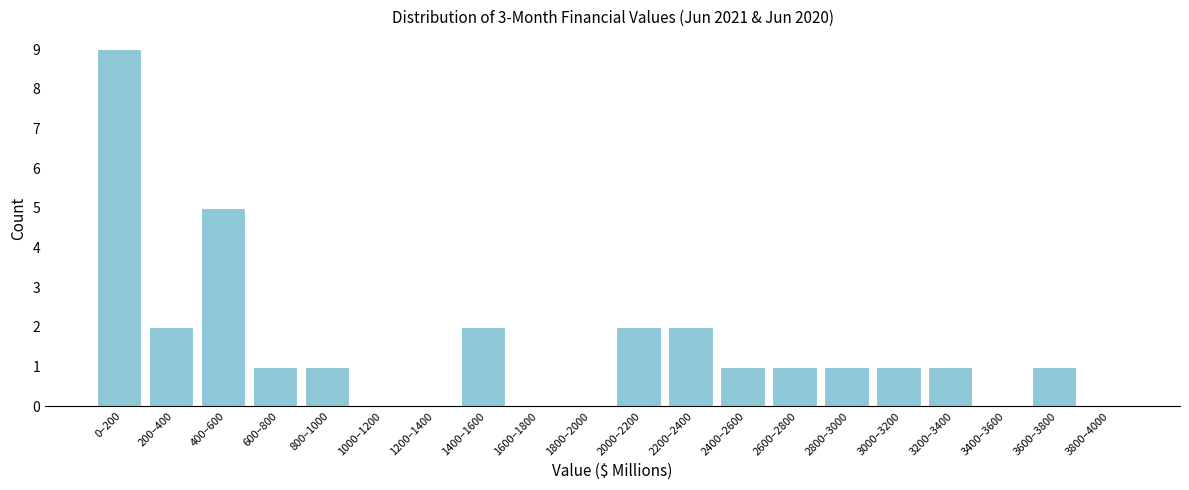

Reading right to left, extract all data points from this chart.

3800–4000=0	3600–3800=1	3400–3600=0	3200–3400=1	3000–3200=1	2800–3000=1	2600–2800=1	2400–2600=1	2200–2400=2	2000–2200=2	1800–2000=0	1600–1800=0	1400–1600=2	1200–1400=0	1000–1200=0	800–1000=1	600–800=1	400–600=5	200–400=2	0–200=9